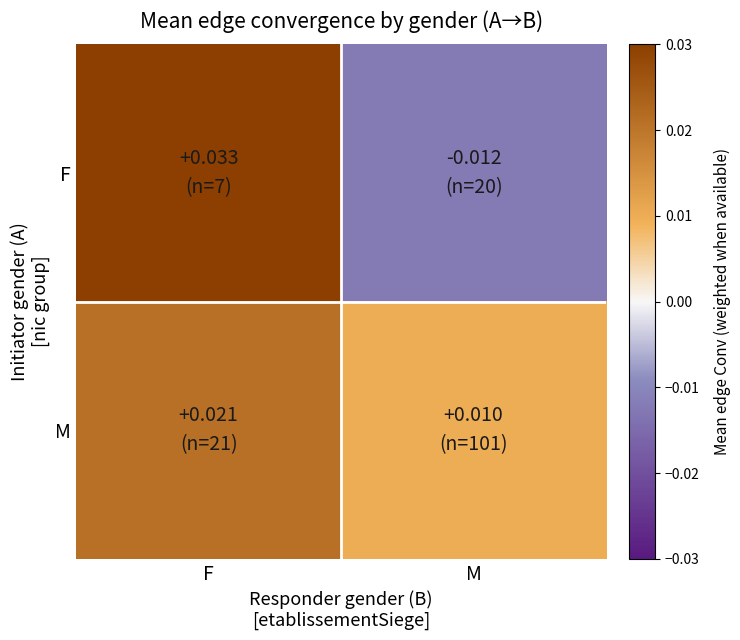

How many data points does each series have?

2